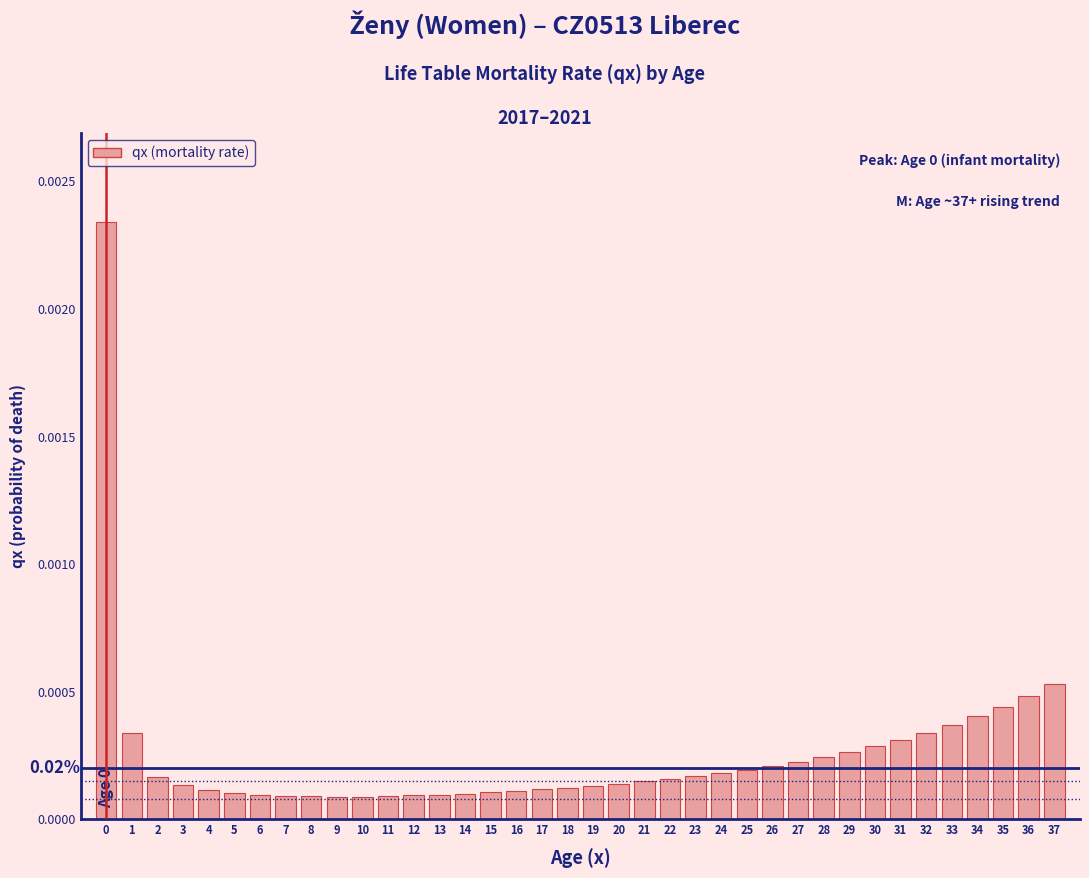

Which has a higher value, 2 or 29?

29